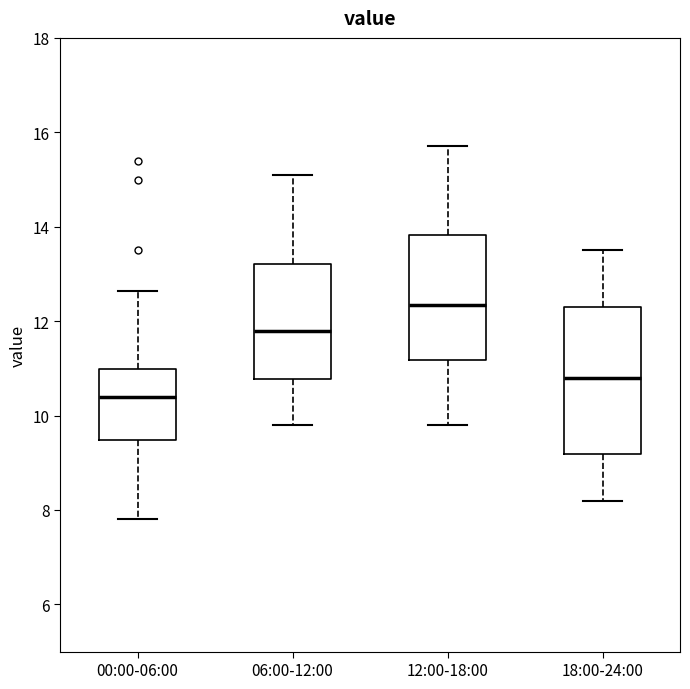

Which box is the tallest, from its lower edge to its upper edge?

18:00-24:00